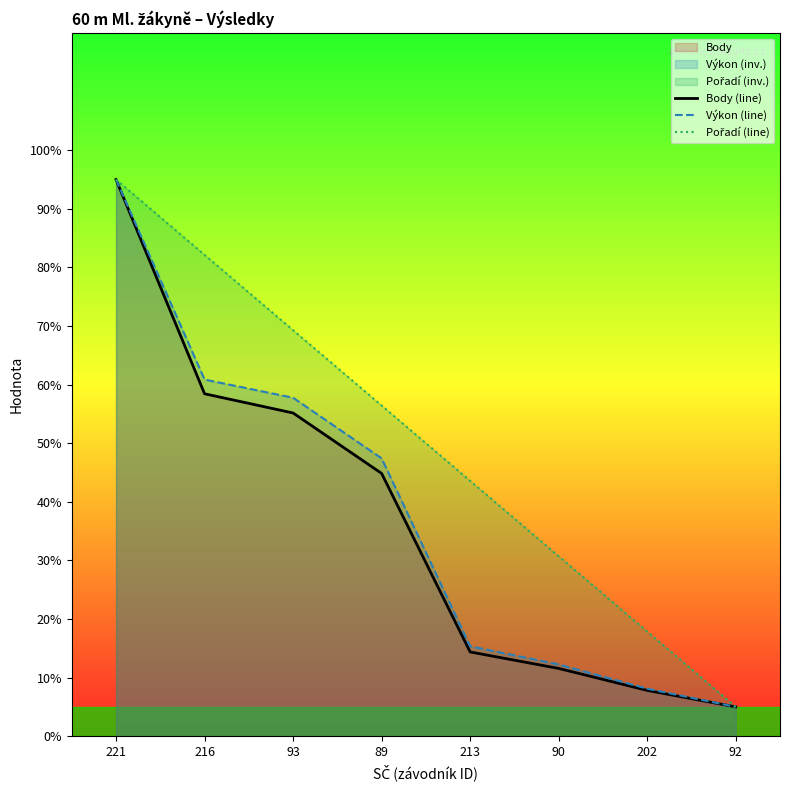

At which label does Pořadí (line) reach its minimum?

92